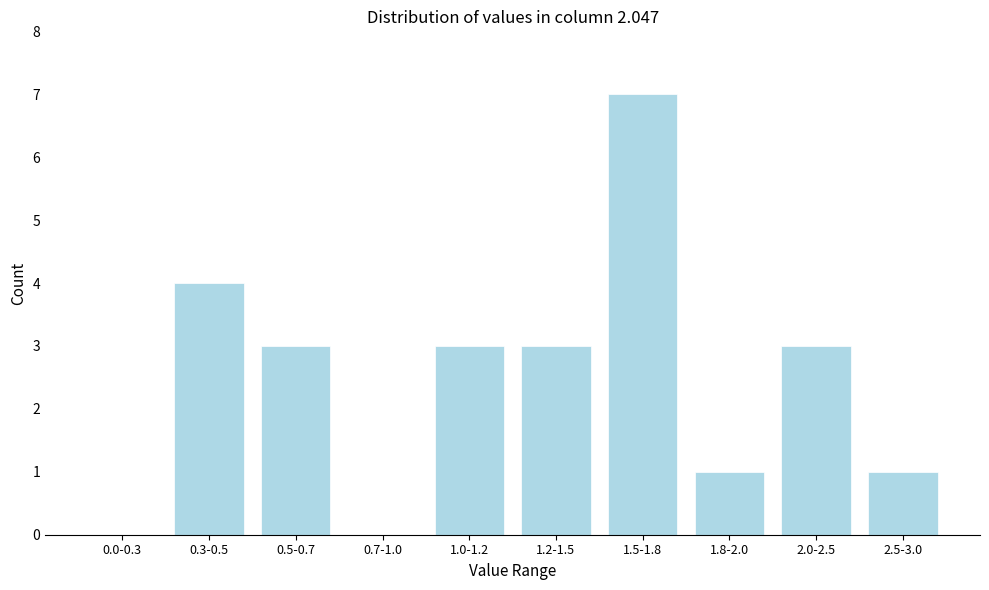

Reading left to right, transcribe all the data shown in this chart.

0.0-0.3=0	0.3-0.5=4	0.5-0.7=3	0.7-1.0=0	1.0-1.2=3	1.2-1.5=3	1.5-1.8=7	1.8-2.0=1	2.0-2.5=3	2.5-3.0=1